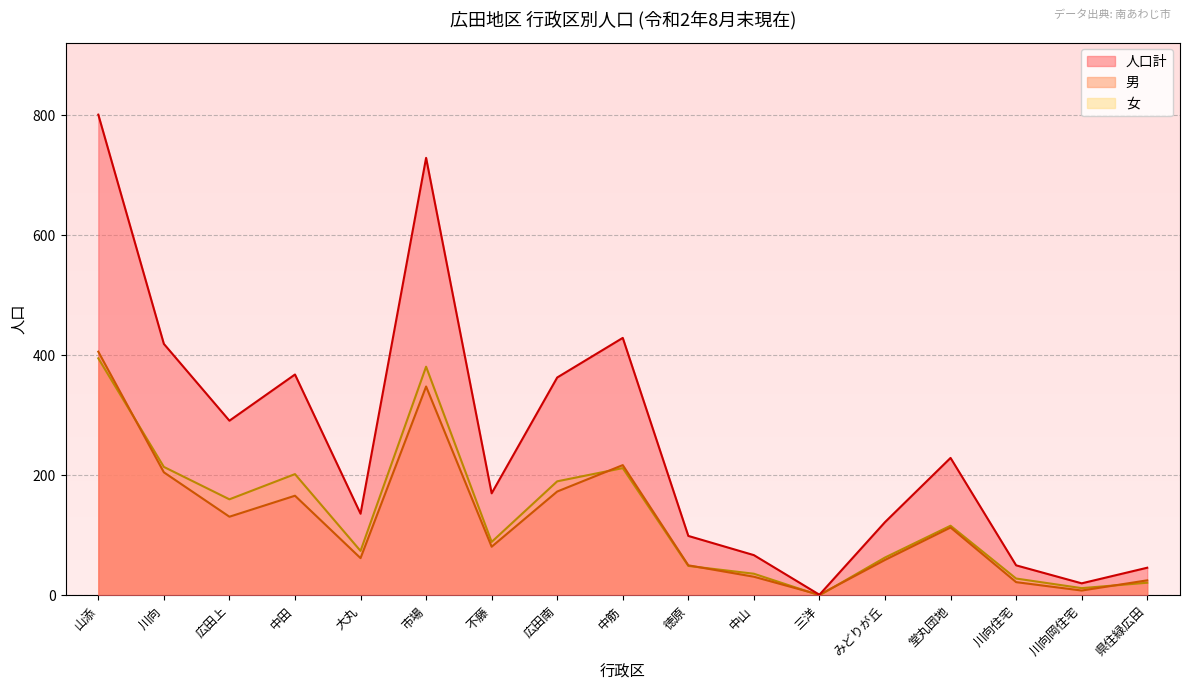

What is the sum of the 男 values at 徳原 and 中田?

216